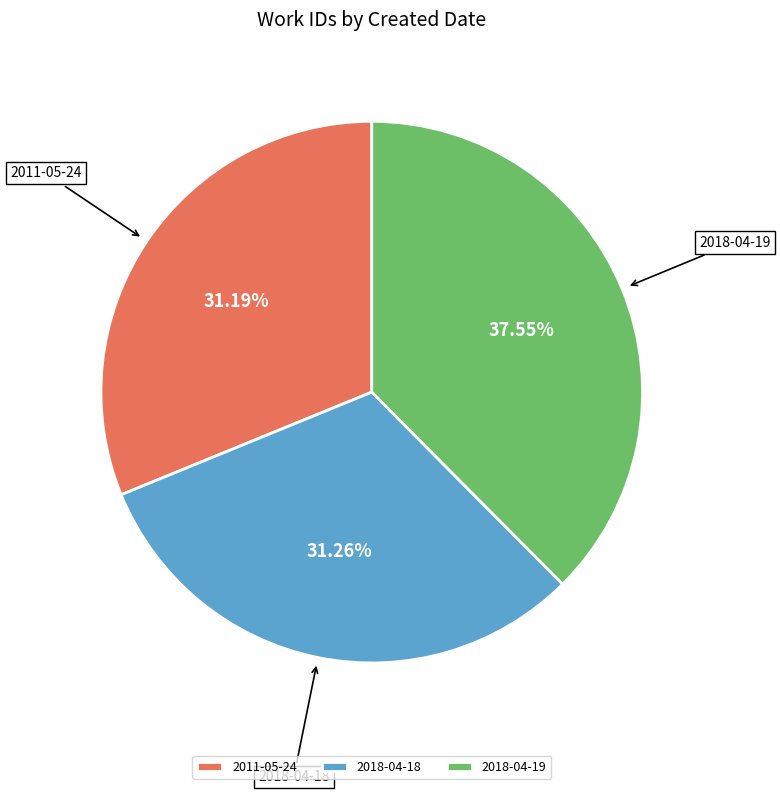

Combined, what portion of the pie is 2011-05-24 and 2018-04-18?

62.5%